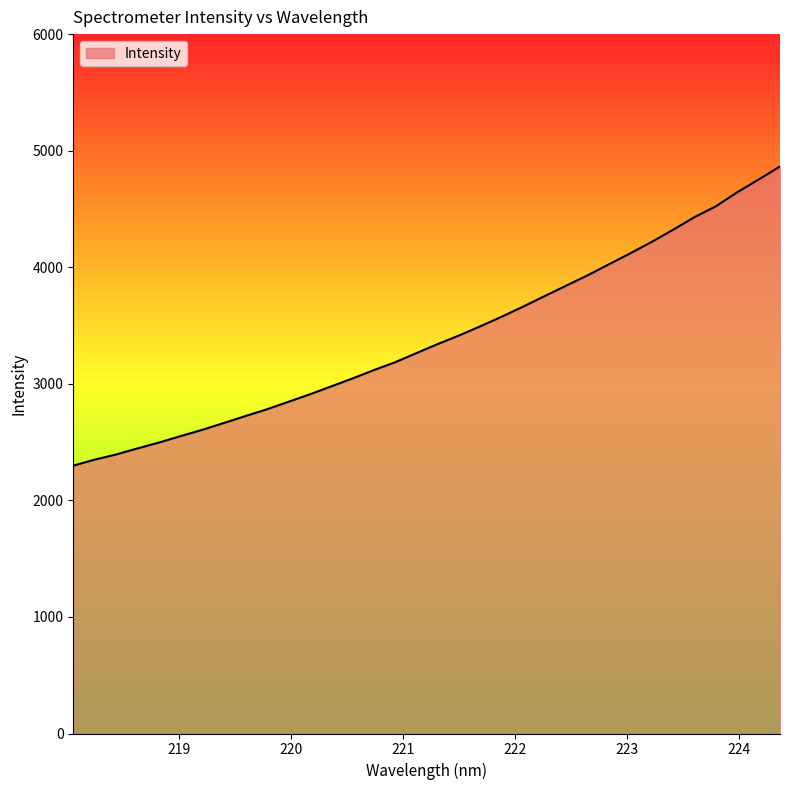

What is the smallest value displayed?

2297.7